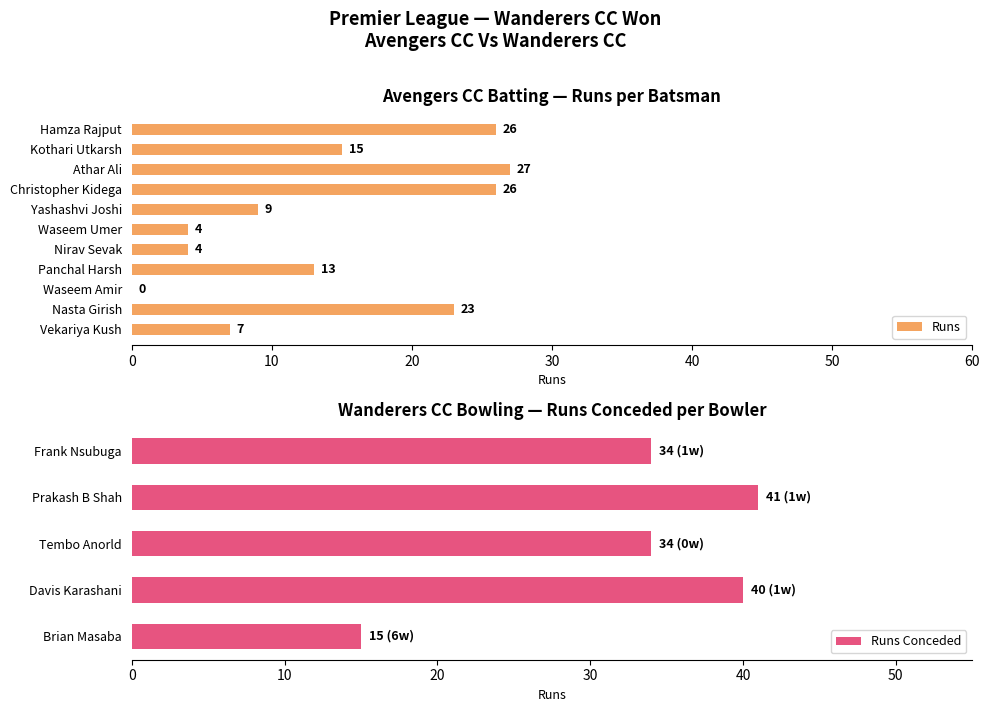

What is the value of the 4th bar from the left?

26